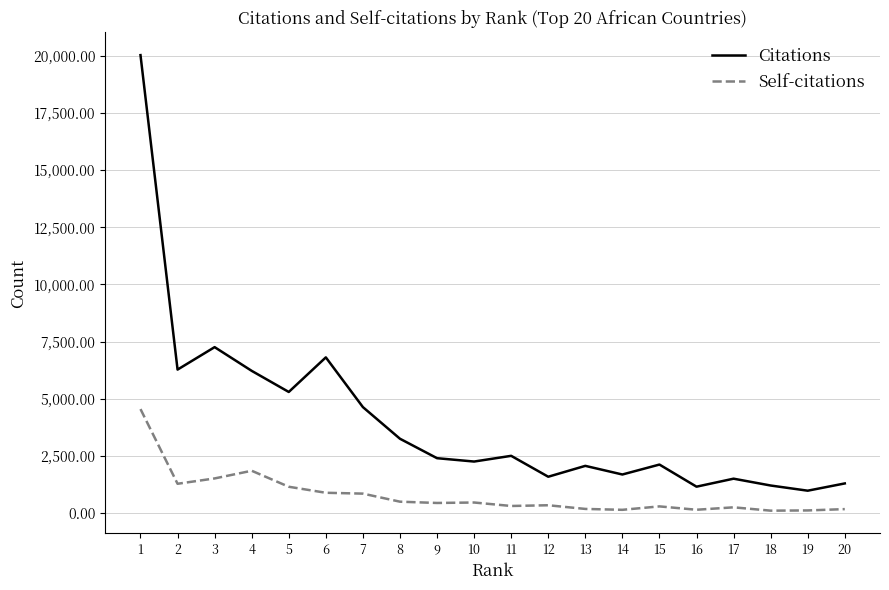

True or false: Self-citations and Citations cross at least once.

False